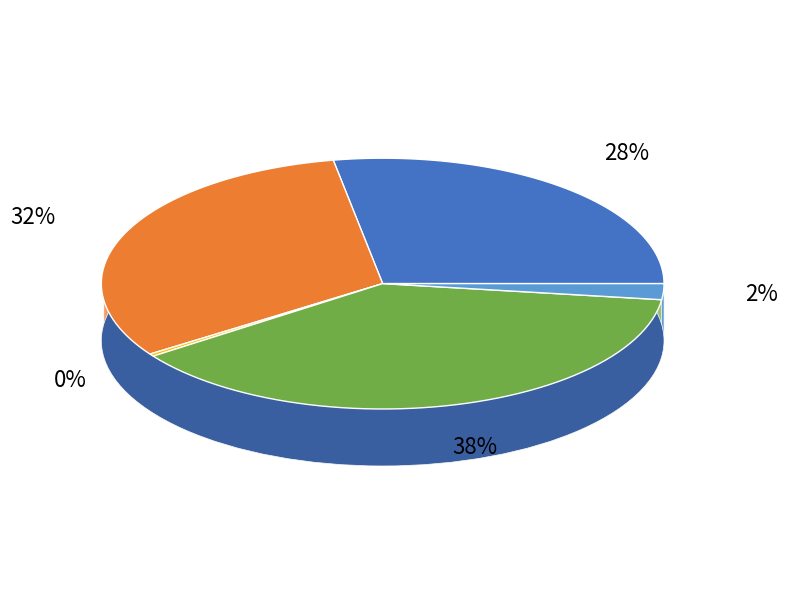

To the nearest percent, what is the average slice percentage?

20%